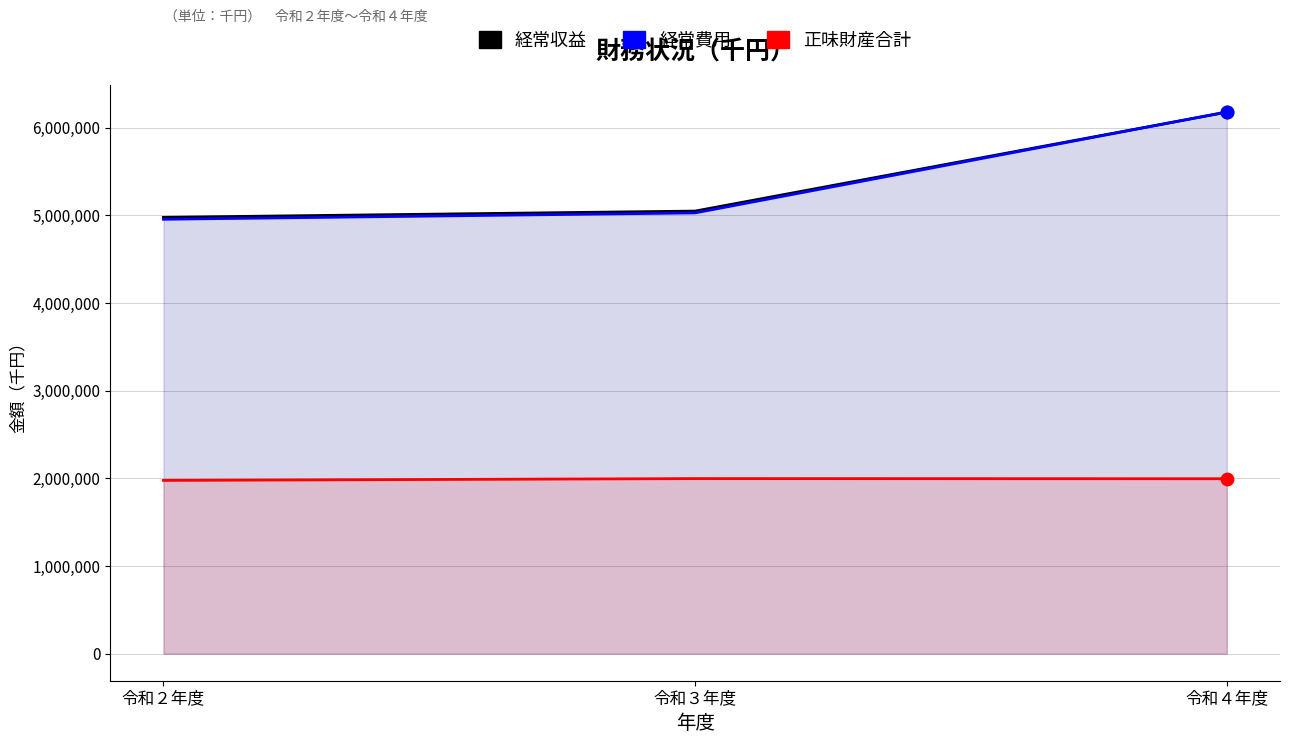

At which category is the sum across all series the highest?

令和４年度